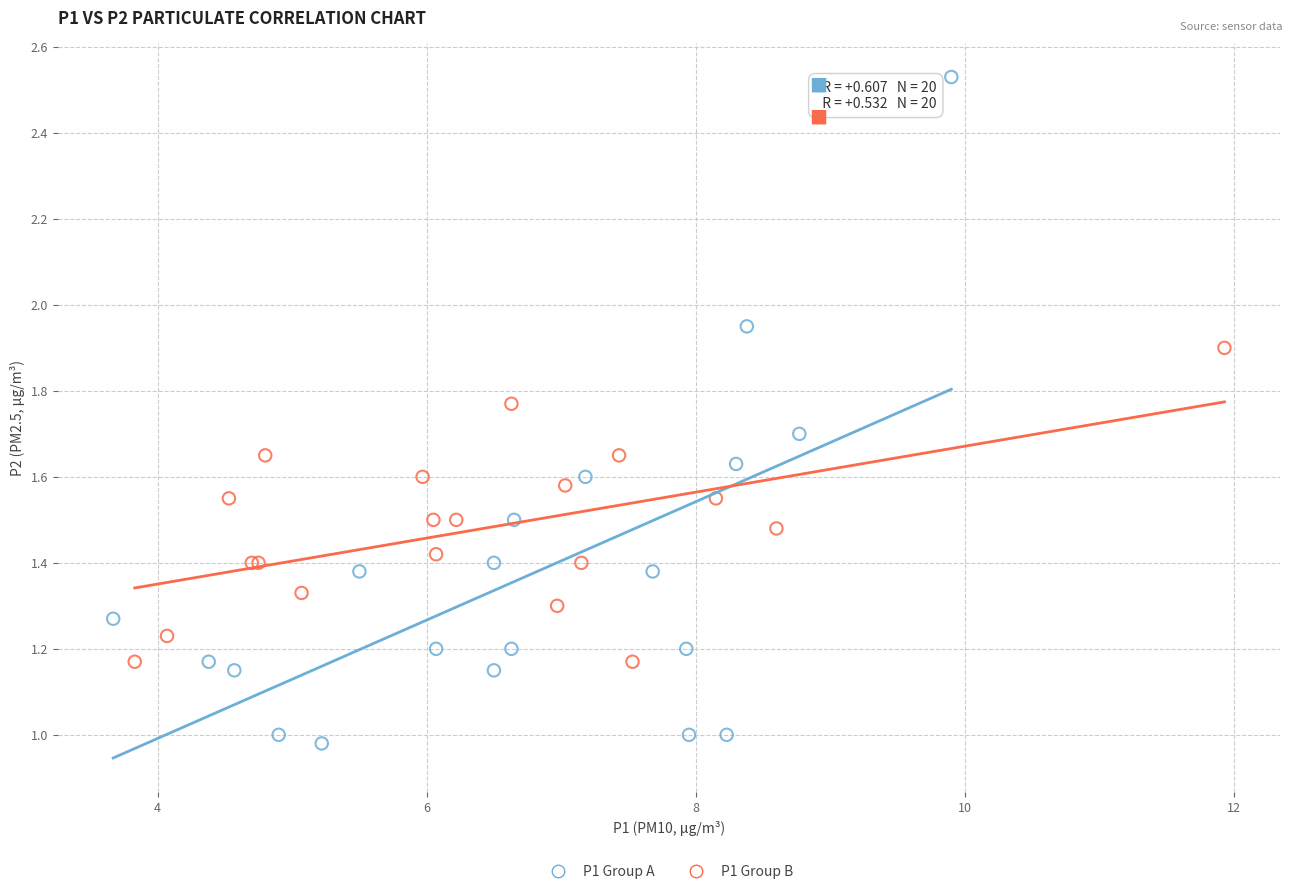

What are all the series names shown in the legend?

P1 Group A, P1 Group B